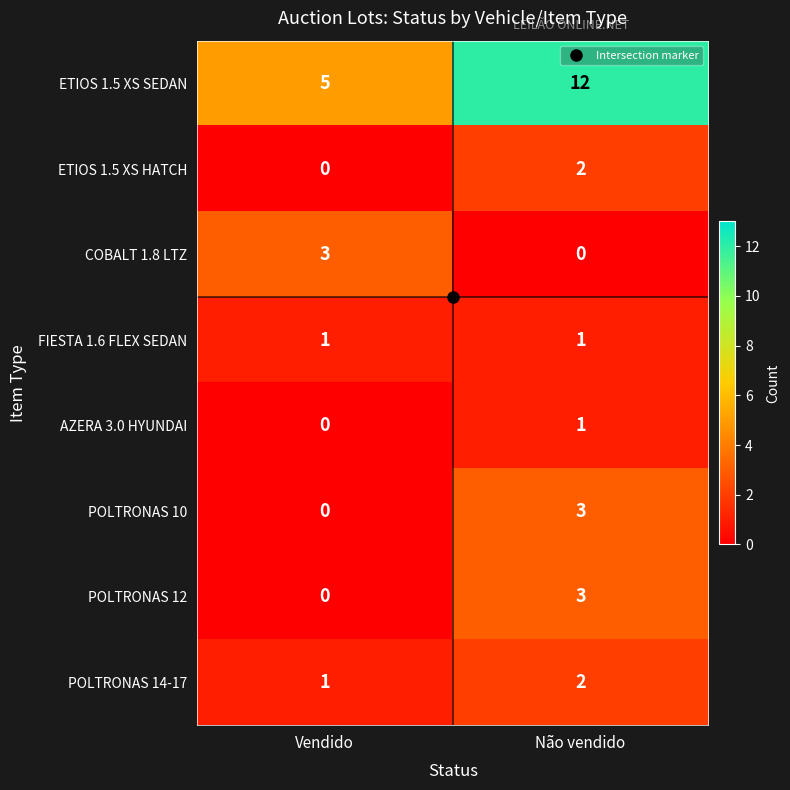

What is the spread (max minus min) of values at Vendido?

5